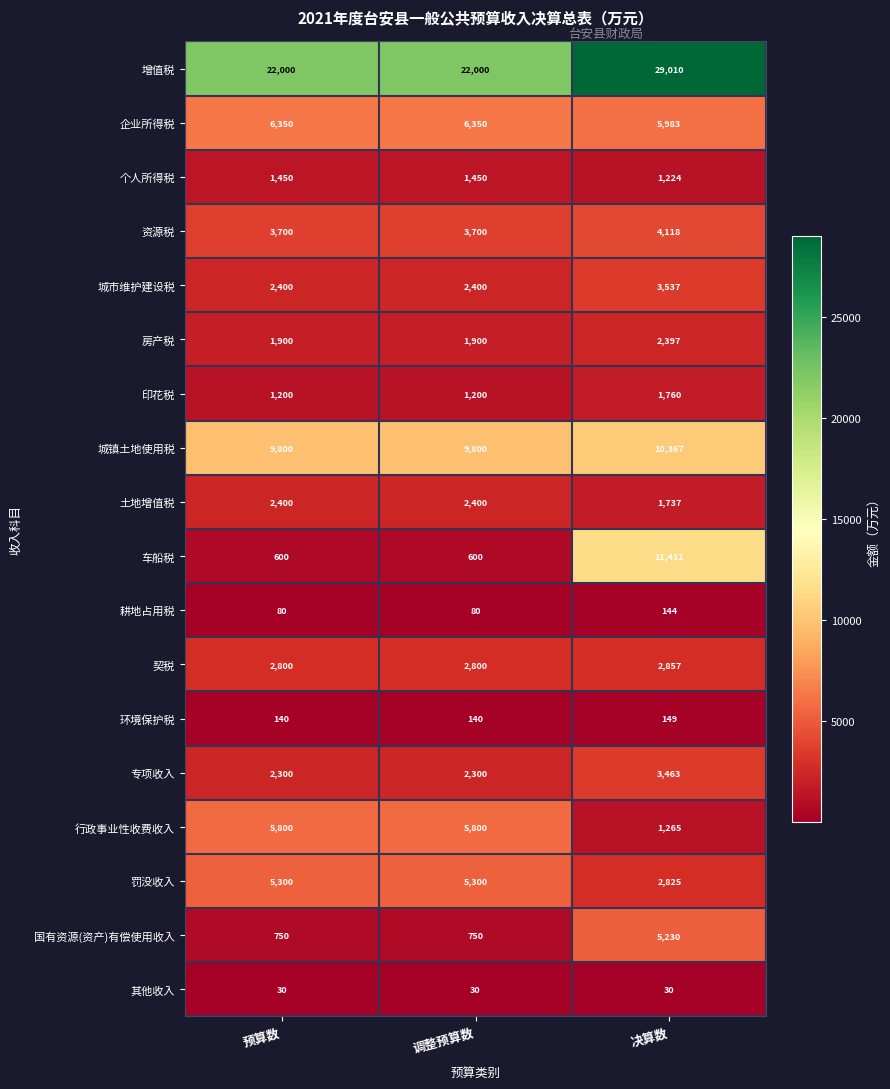

The 其他收入 series shows 21 at 预算数. True or false?

False